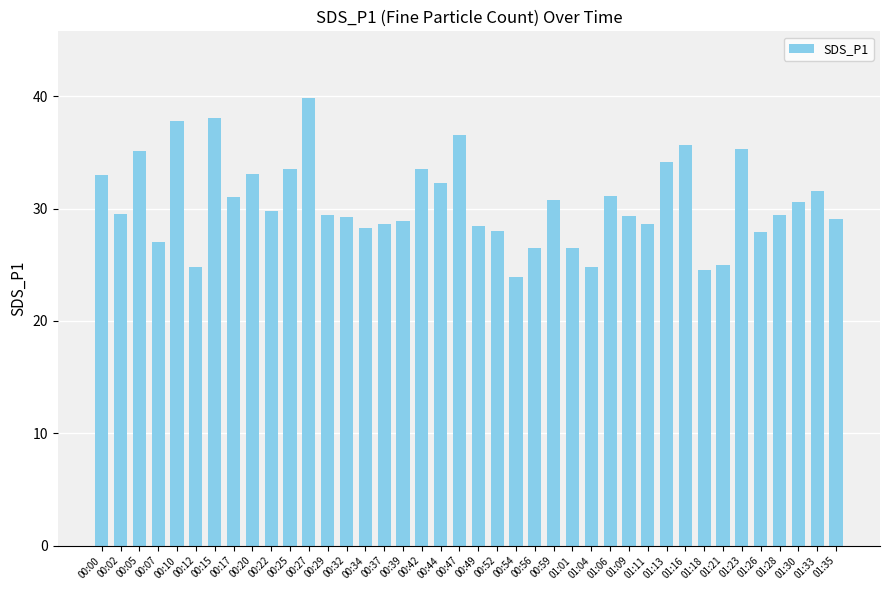

Approximately how many times larger is the value at 01:04 compared to 00:27?

0.6